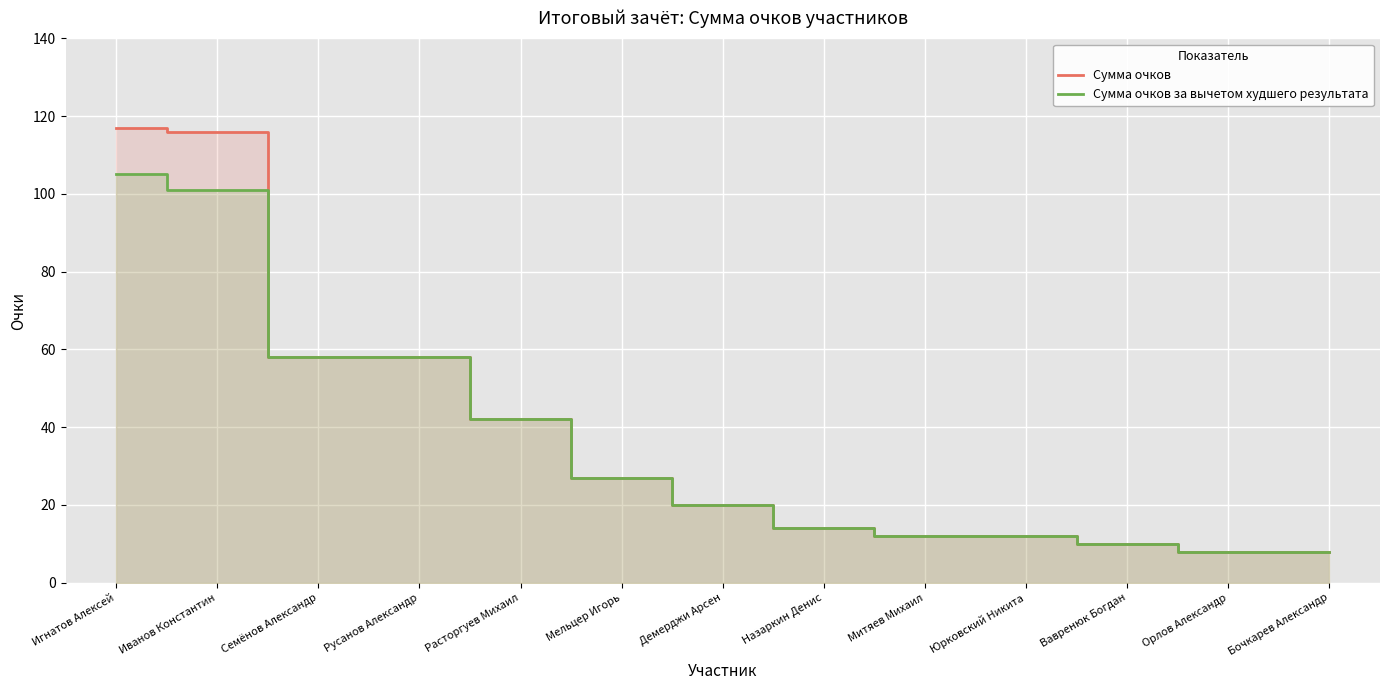

What is the total value across all series at Вавренюк Богдан?

20